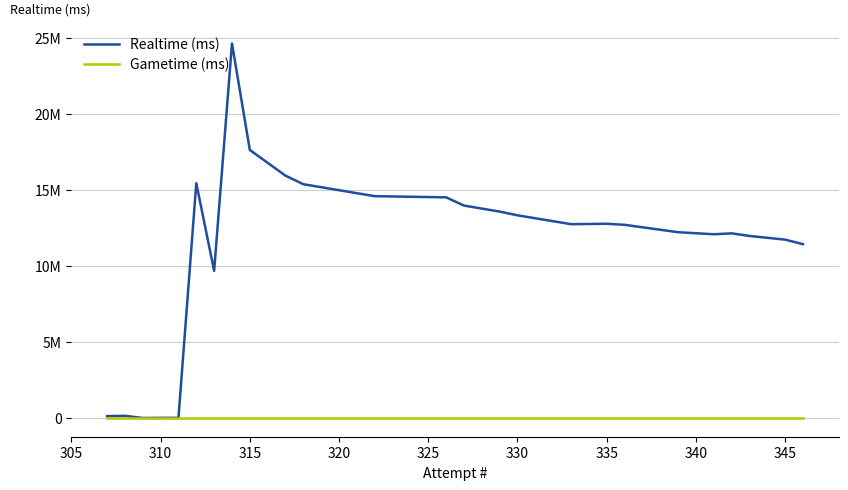

What are all the series names shown in the legend?

Realtime (ms), Gametime (ms)